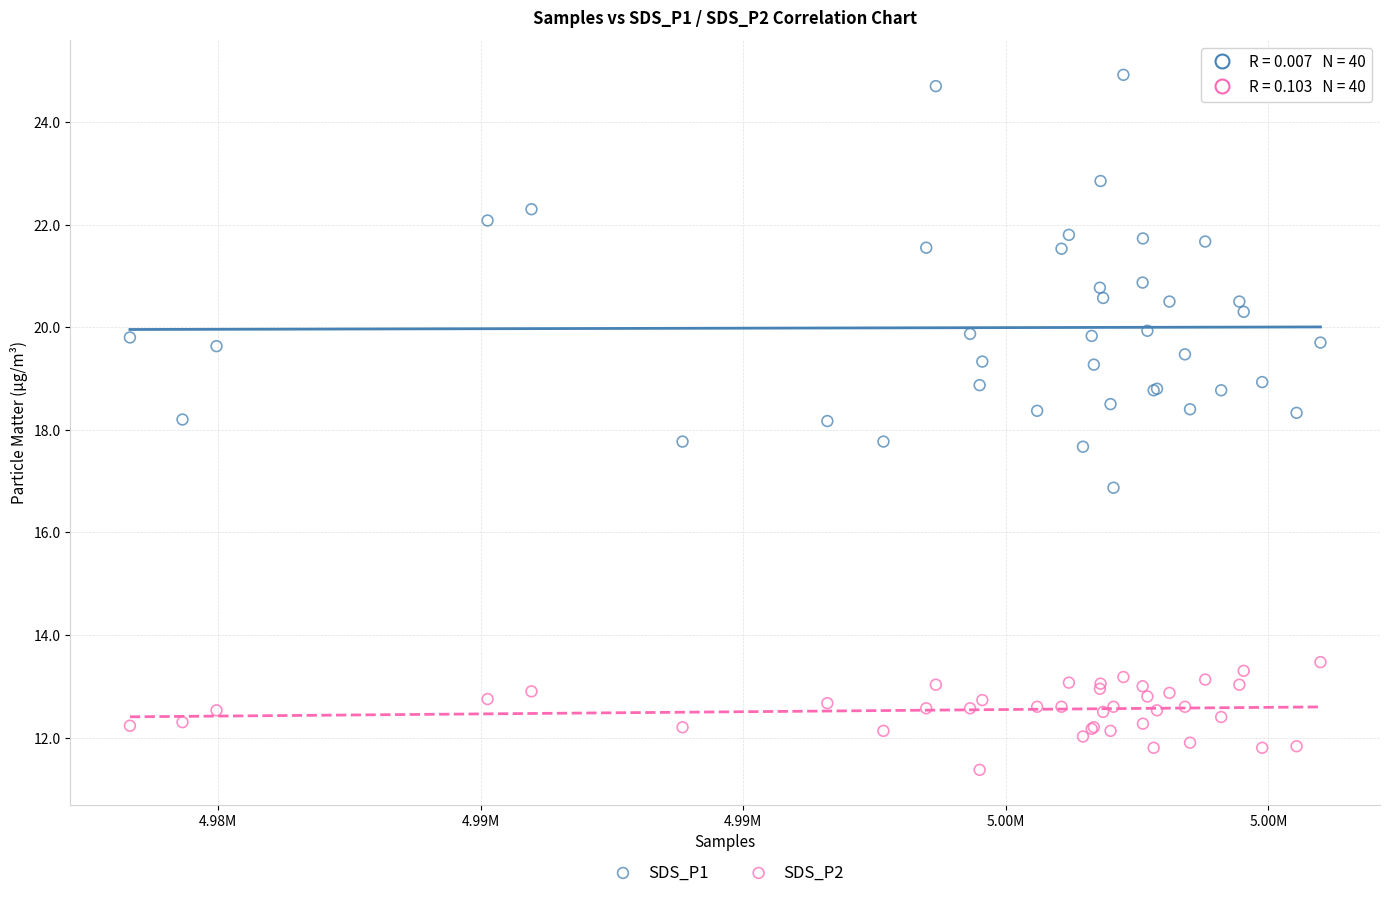

Which series reaches the maximum Y coordinate?

SDS_P1